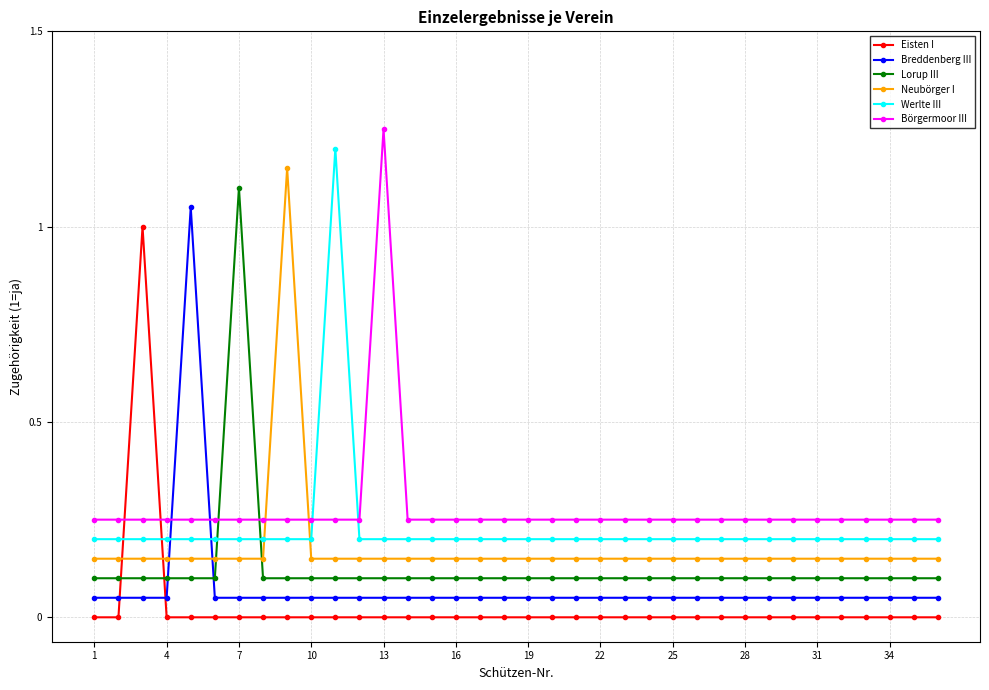

List the series in order of their overall mean, highest first.

Börgermoor III, Werlte III, Neubörger I, Lorup III, Breddenberg III, Eisten I